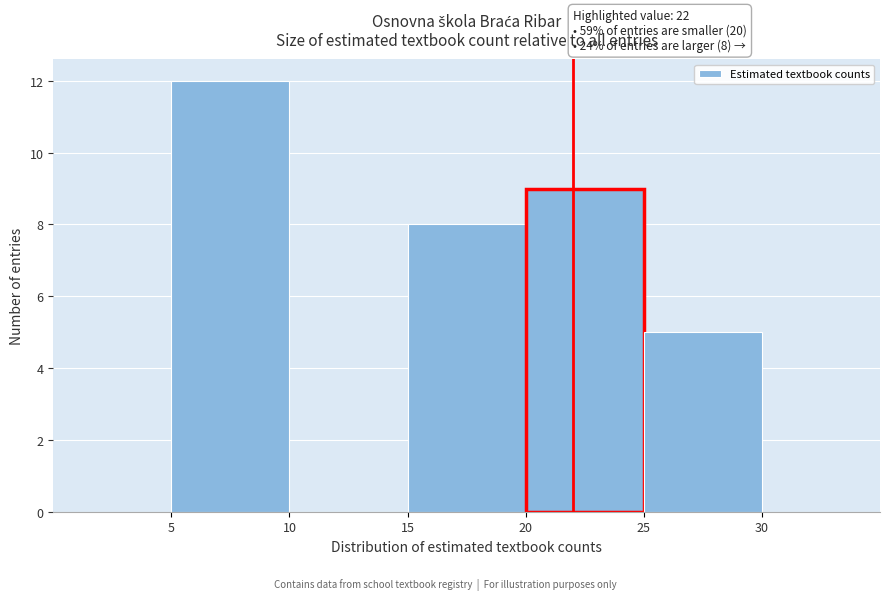

Which range on the x-axis has the tallest bar?

5 to 10